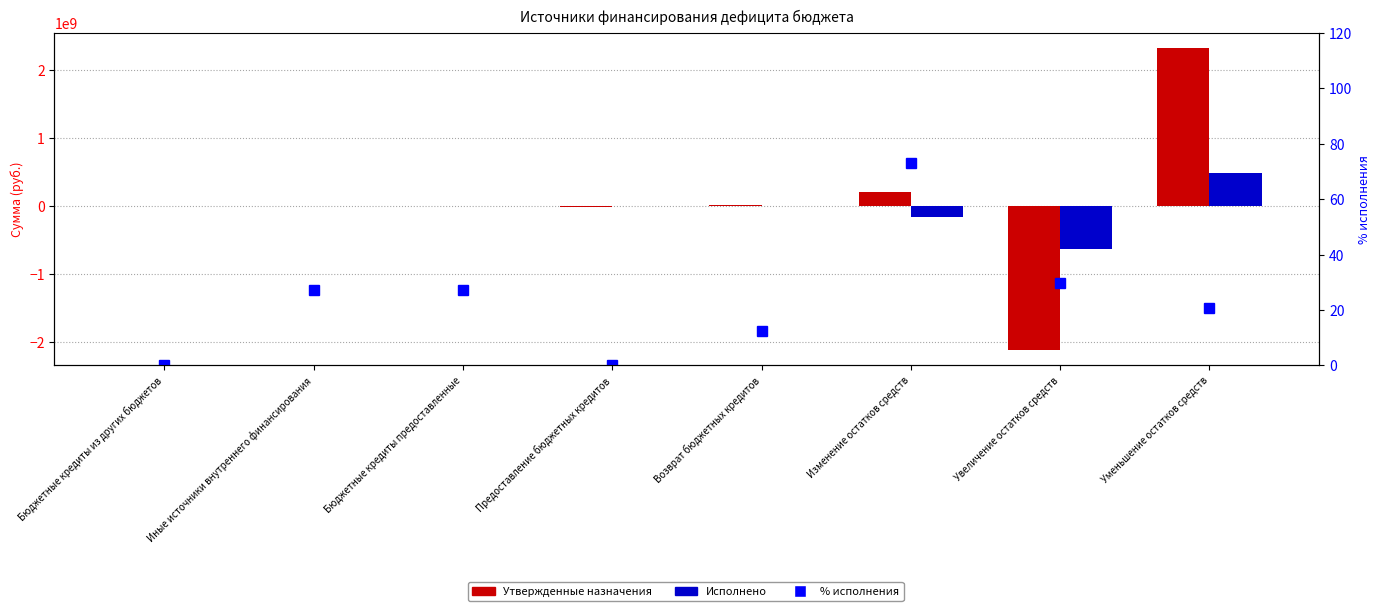

What is the label of the 1st bar from the right?

Уменьшение остатков средств